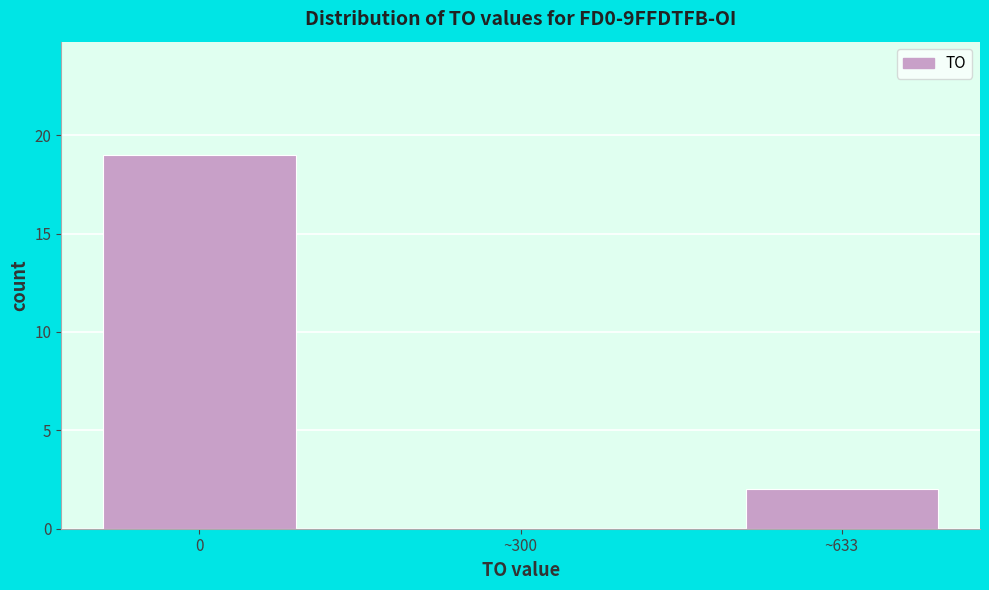

Reading left to right, transcribe all the data shown in this chart.

0=19	~300=0	~633=2